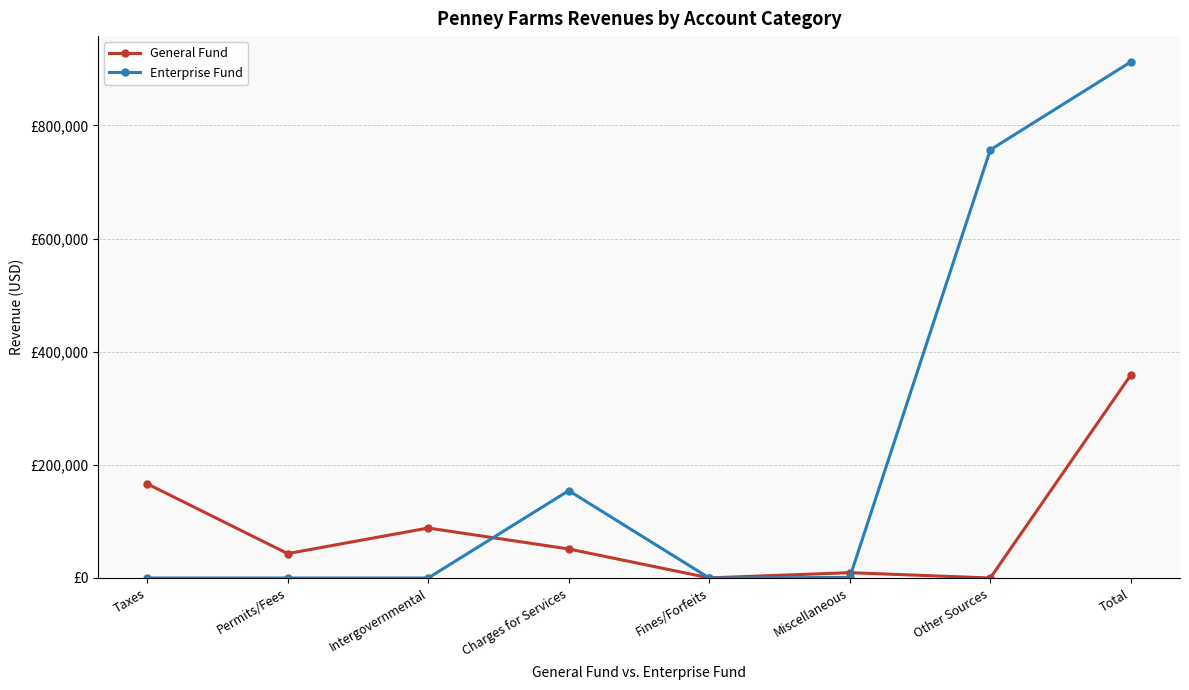

Does the chart have visible grid lines?

Yes